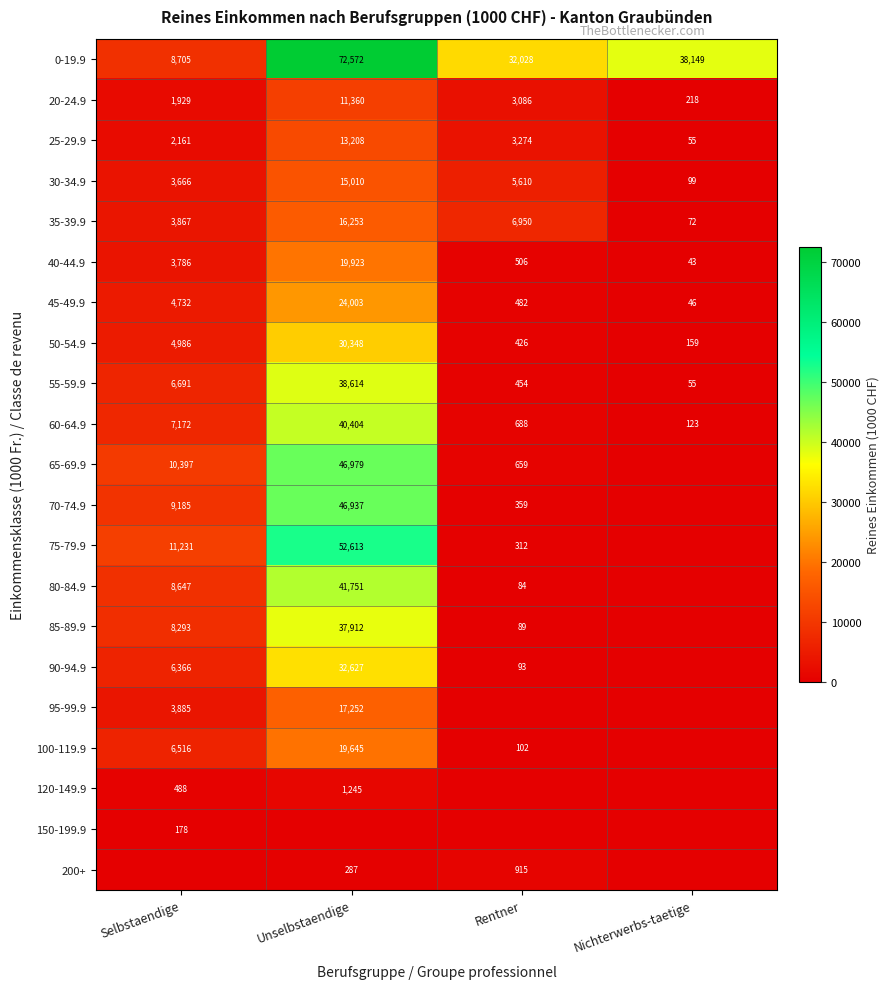

What is the difference between the 50-54.9 values at Selbstaendige and Unselbstaendige?

25362